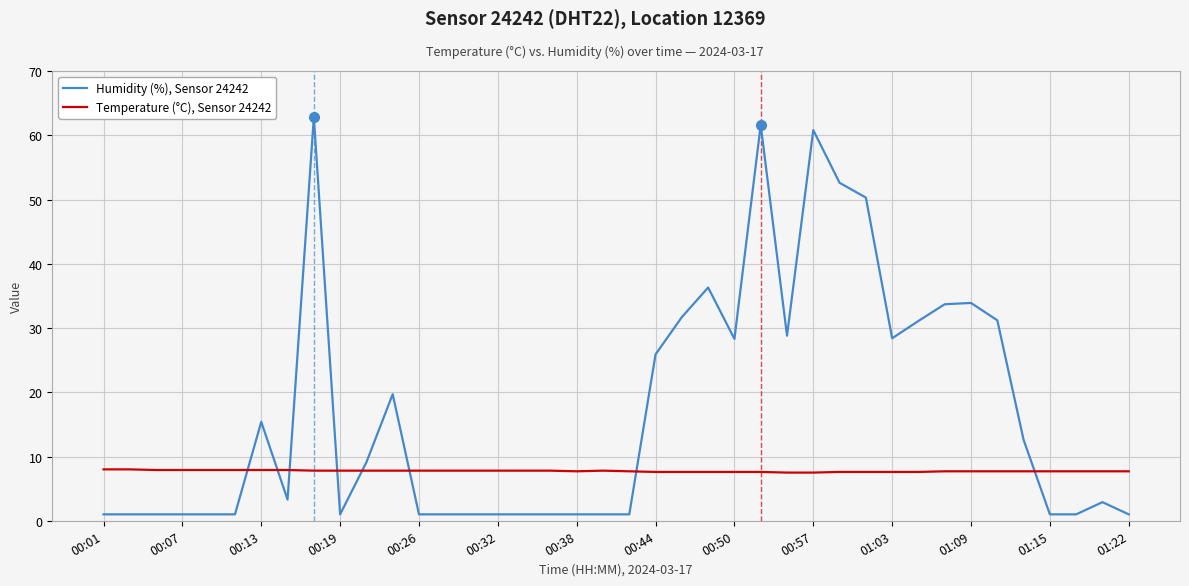

What is the difference between the maximum and minimum values in the Humidity (%), Sensor 24242 series?

61.8